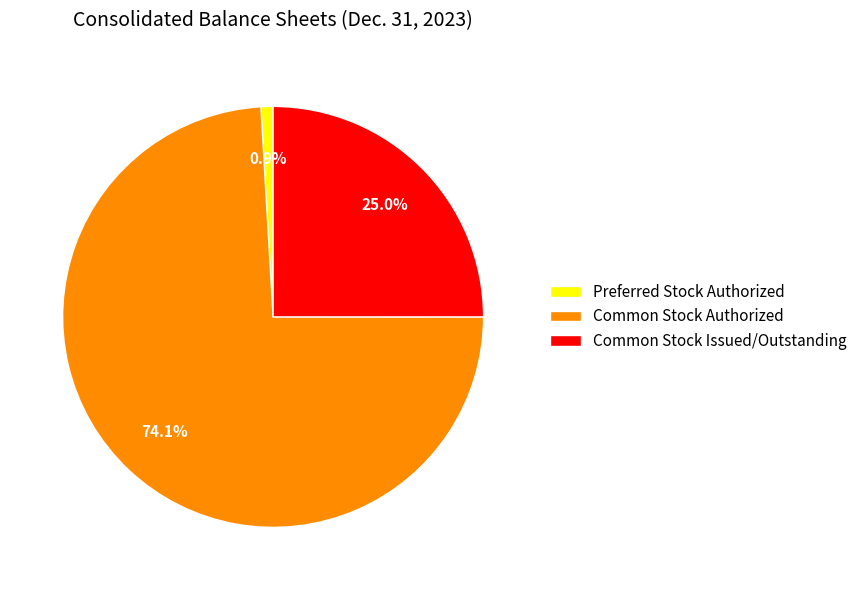

Which category has the smallest portion of the pie?

Preferred Stock Authorized